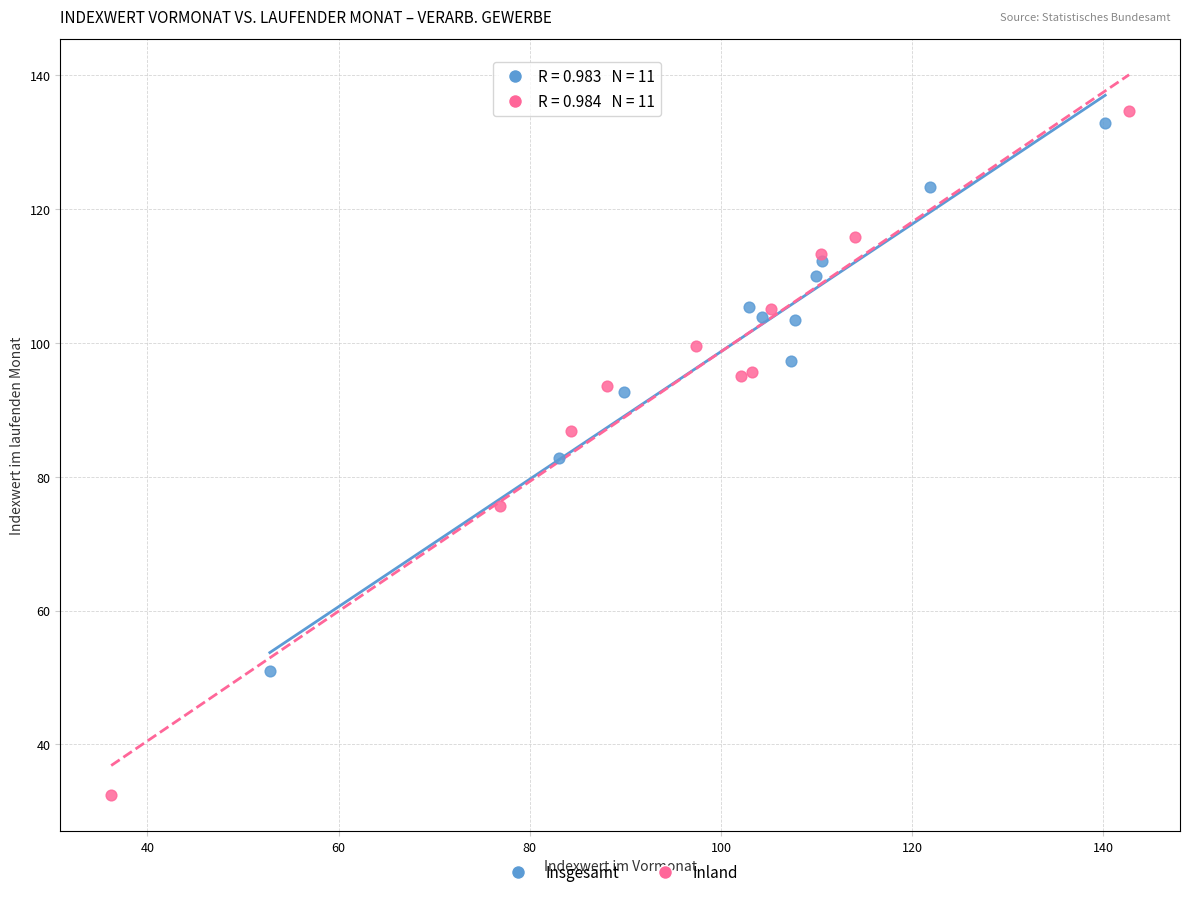

Which series has the widest spread of Y values?

Inland